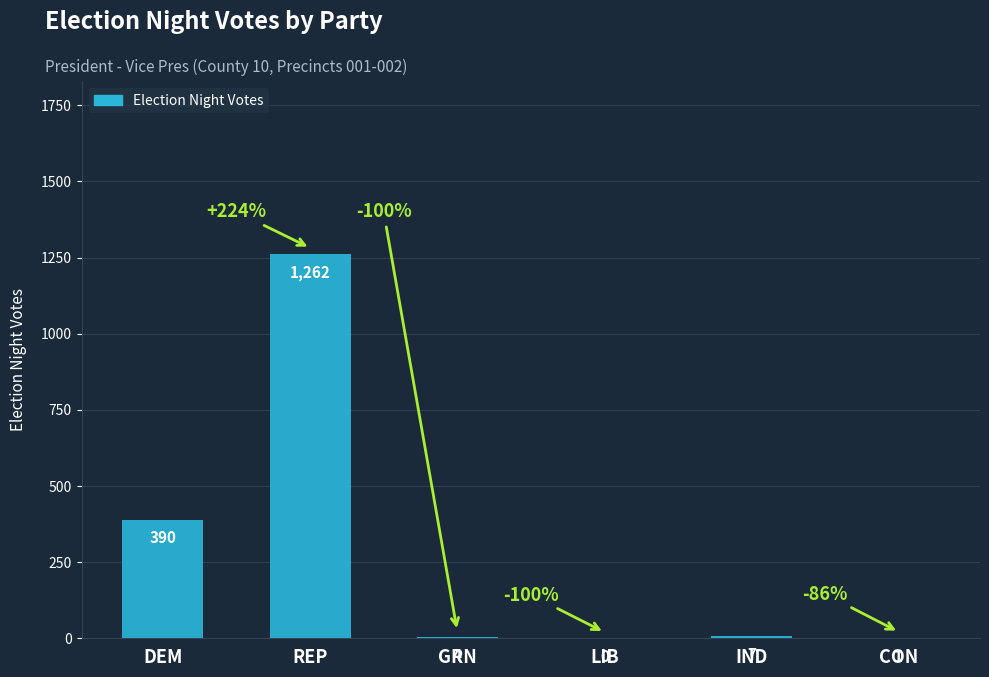

What is the difference between the values at REP and LIB?

1262